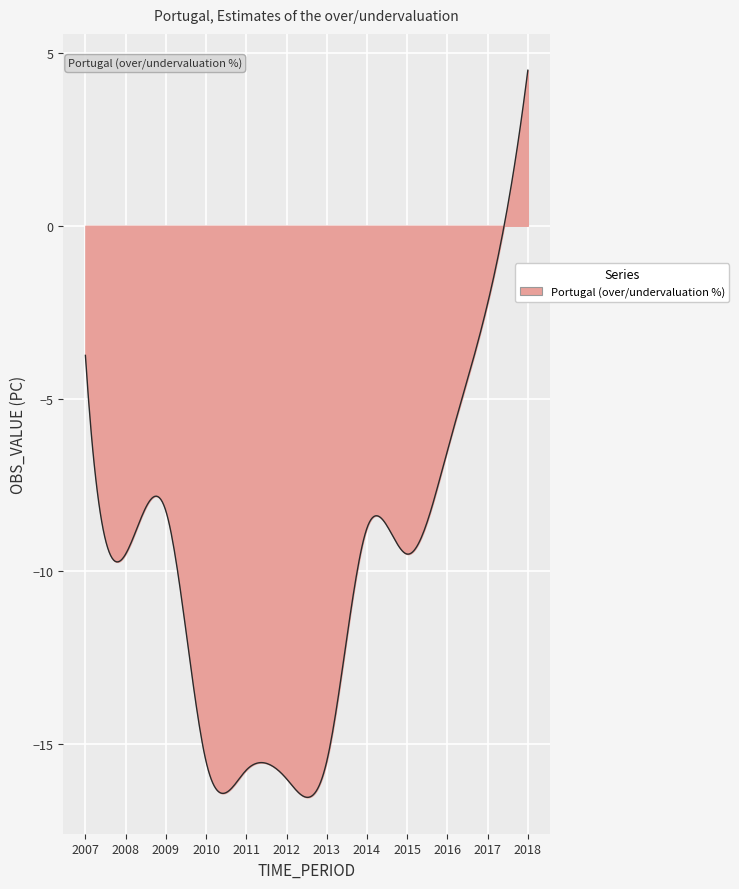

What is the difference between the maximum and minimum values?

21.0